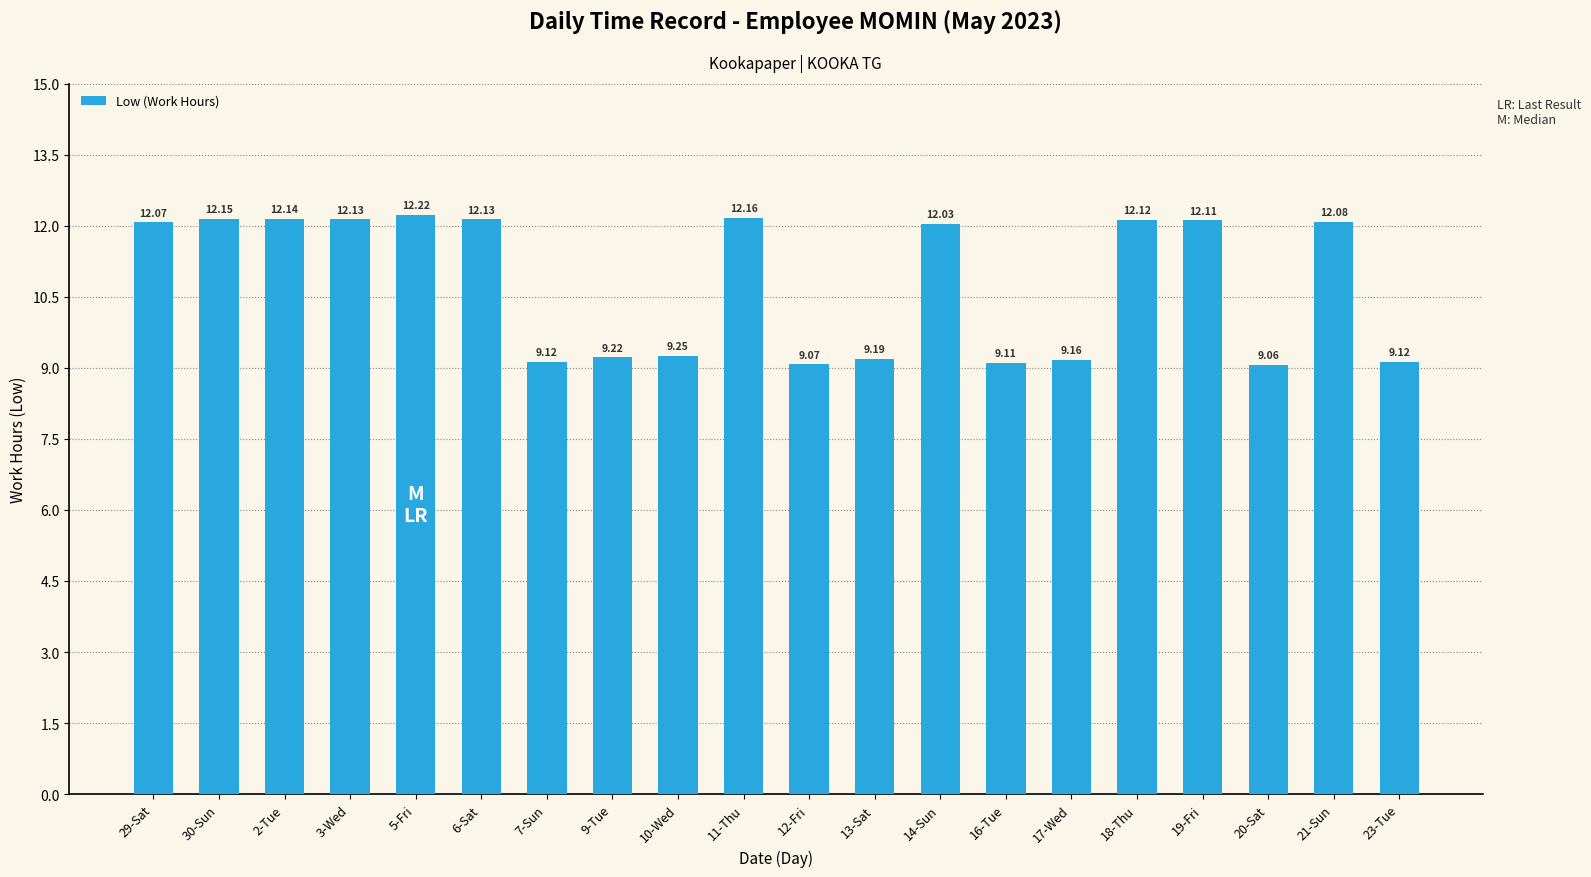

What is the minimum value shown in the chart?

9.1